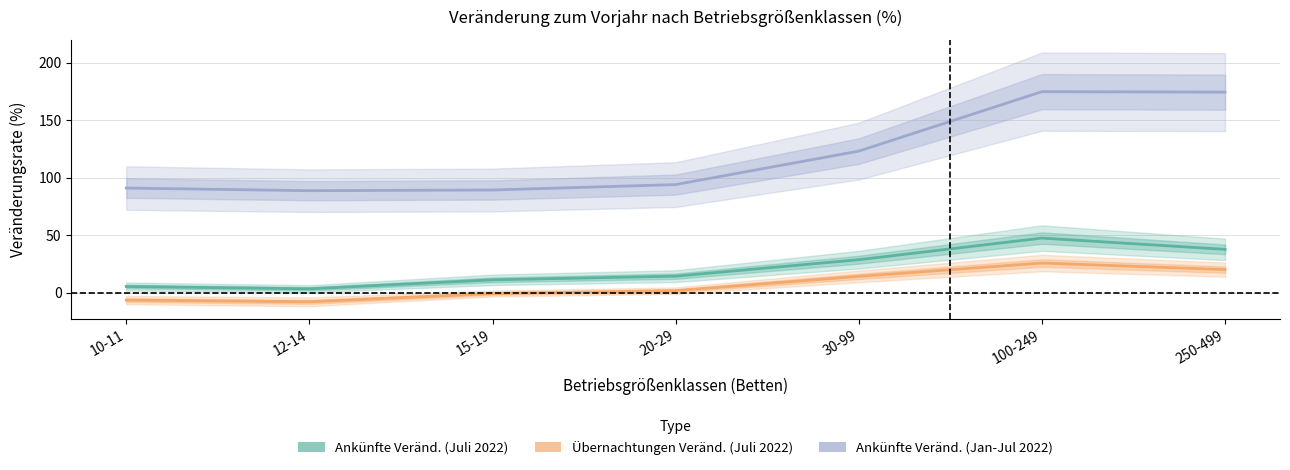

What is the maximum value shown in the chart?

175.0